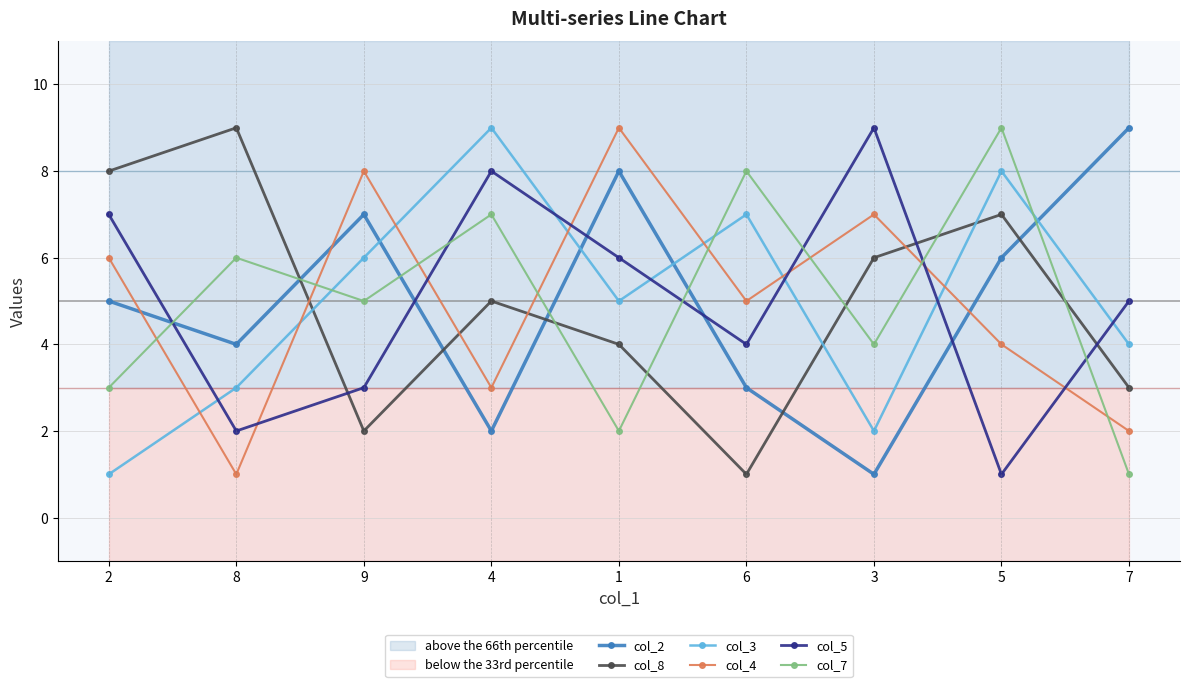

Reading right to left, what are all the values shown in this chart?

col_2: 9	6	1	3	8	2	7	4	5
col_8: 3	7	6	1	4	5	2	9	8
col_3: 4	8	2	7	5	9	6	3	1
col_4: 2	4	7	5	9	3	8	1	6
col_5: 5	1	9	4	6	8	3	2	7
col_7: 1	9	4	8	2	7	5	6	3